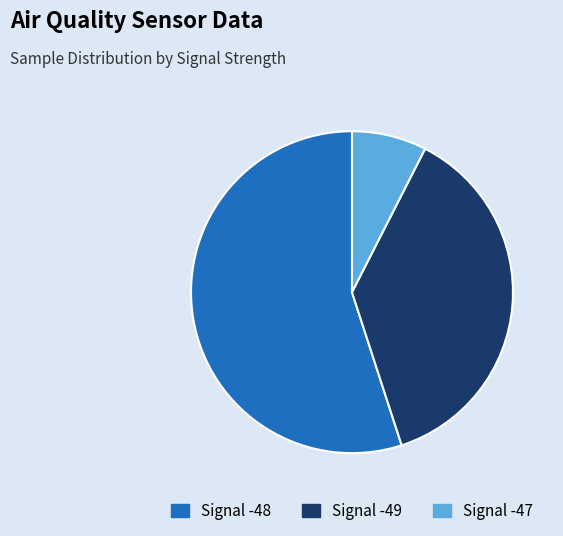

Is there any slice that represents more than half of the pie?

Yes